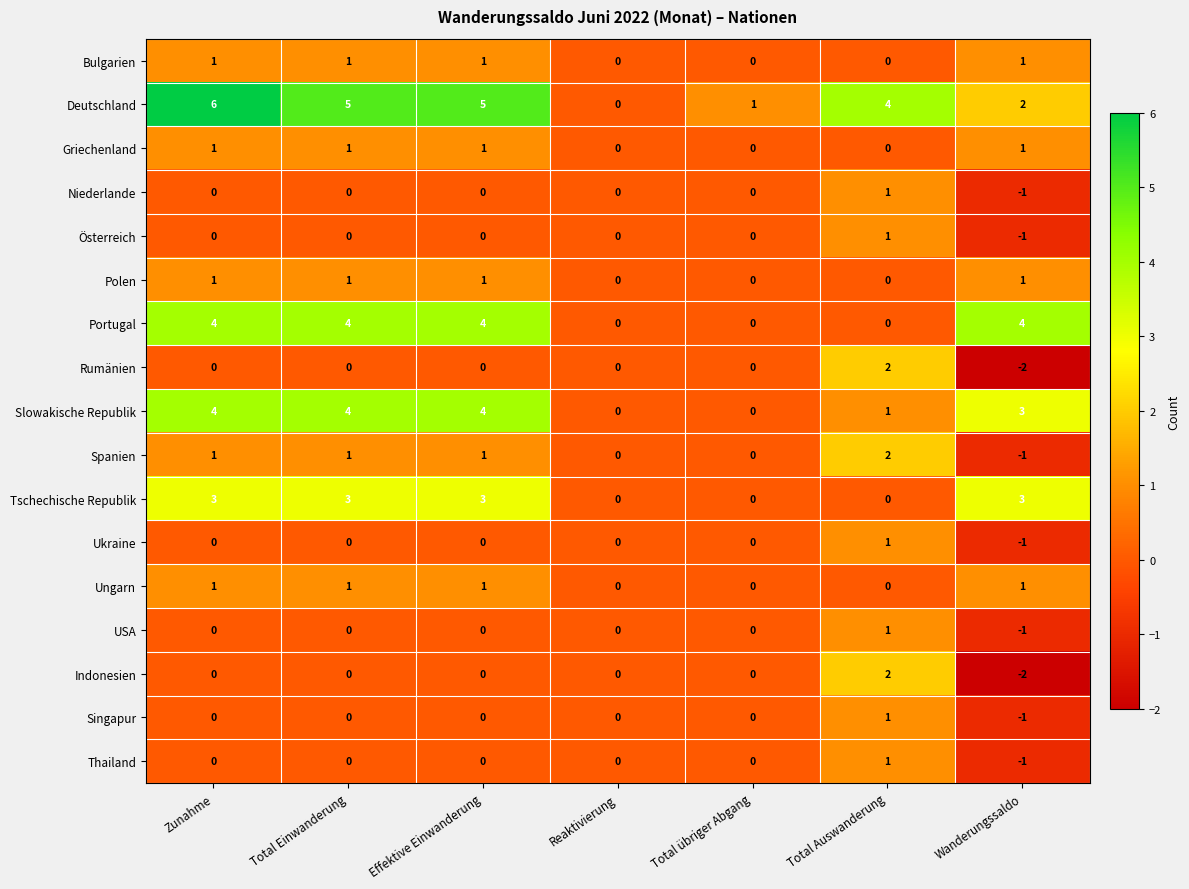

What is the minimum value shown in the chart?

-2